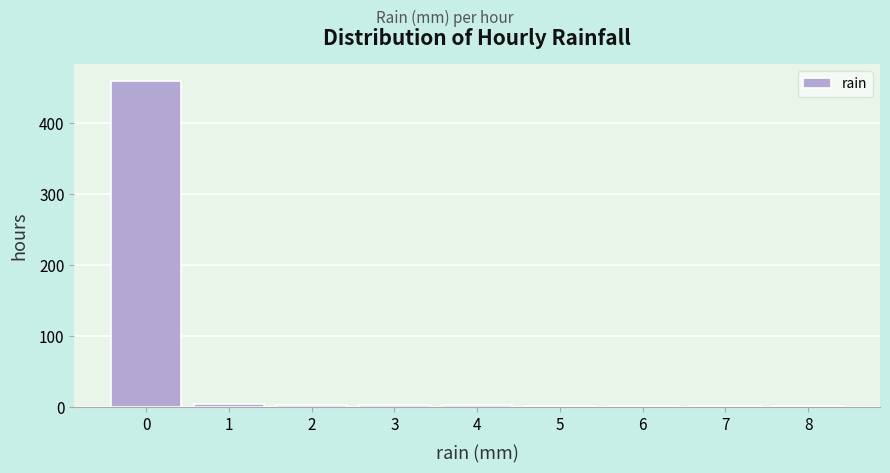

Reading left to right, transcribe this chart: for each bar, give the range it covers on the x-axis and its height. The values are not printed on the chart, so give them approximately, as read against the axis.

-0.5 to 0.5: 460
0.5 to 1.5: under 10
1.5 to 2.5: under 10
2.5 to 3.5: under 10
3.5 to 4.5: under 10
4.5 to 5.5: under 10
5.5 to 6.5: under 10
6.5 to 7.5: under 10
7.5 to 8.5: under 10